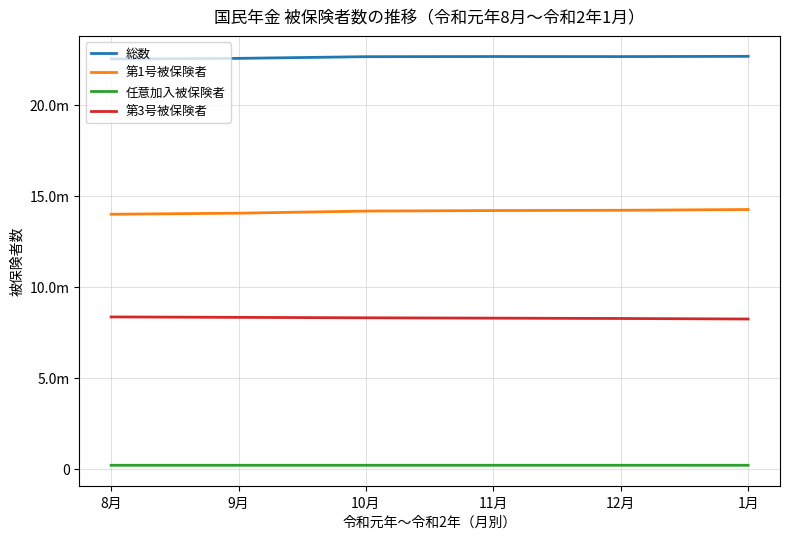

List the labels in order of 総数 value, smallest first.

8月, 9月, 10月, 12月, 11月, 1月